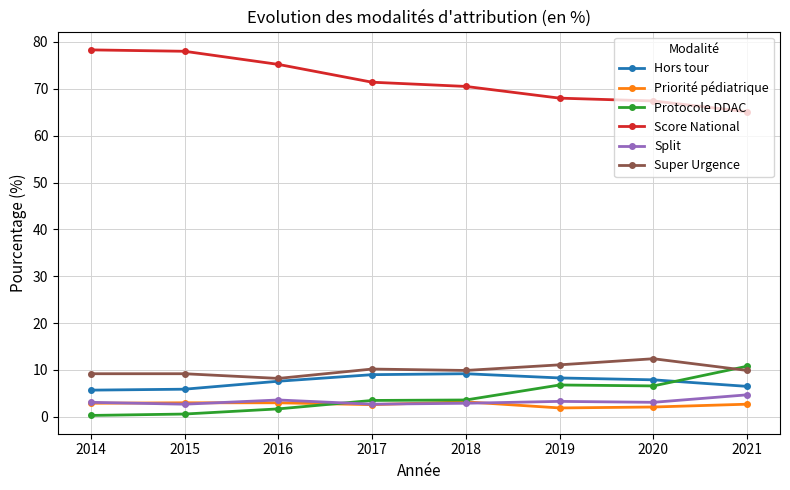

What is the sum of all Score National values?

573.9